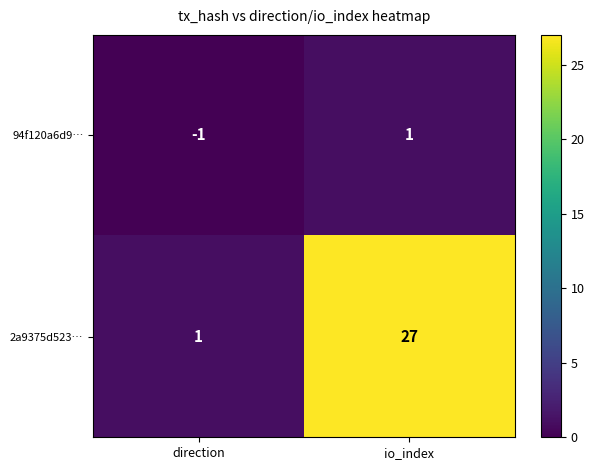

What is the difference between the maximum and minimum values in the 2a9375d523… series?

26